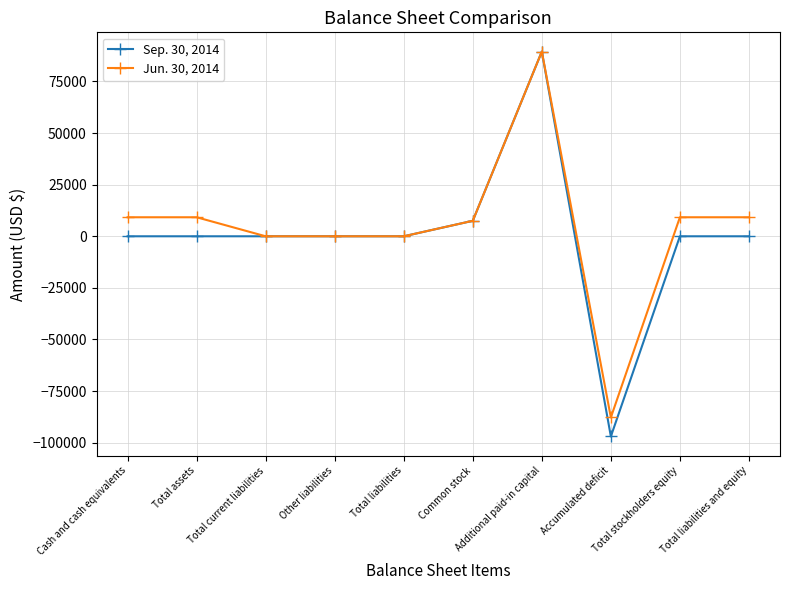

Reading right to left, list all the values displayed in this chart.

Sep. 30, 2014: 0	0	-96996	89496	7500	0	0	0	0	0
Jun. 30, 2014: 9214	9214	-87782	89496	7500	0	0	0	9214	9214